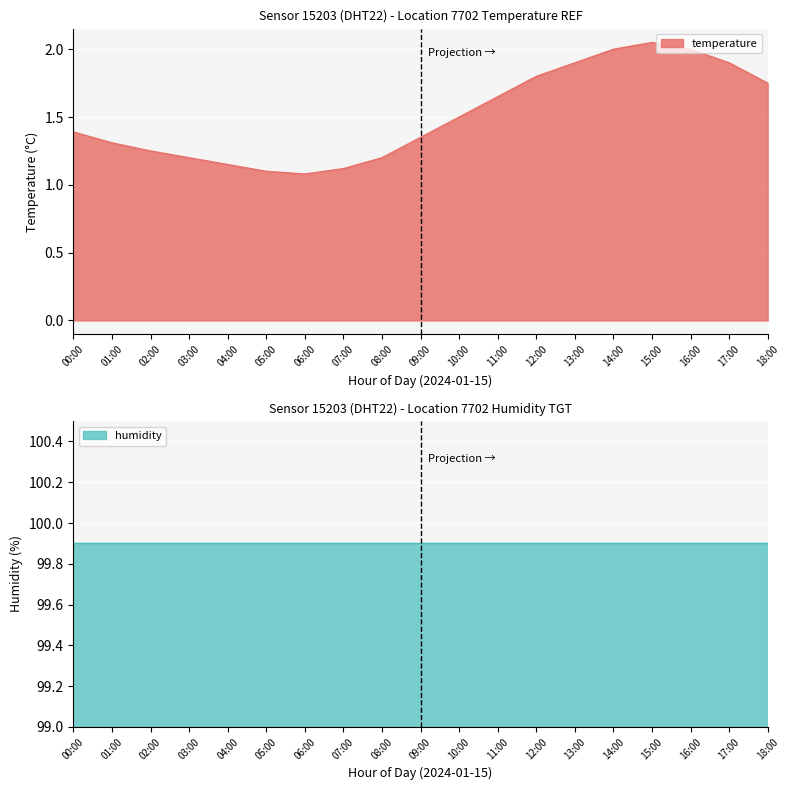

Between 14:00 and 06:00, which is larger?

14:00